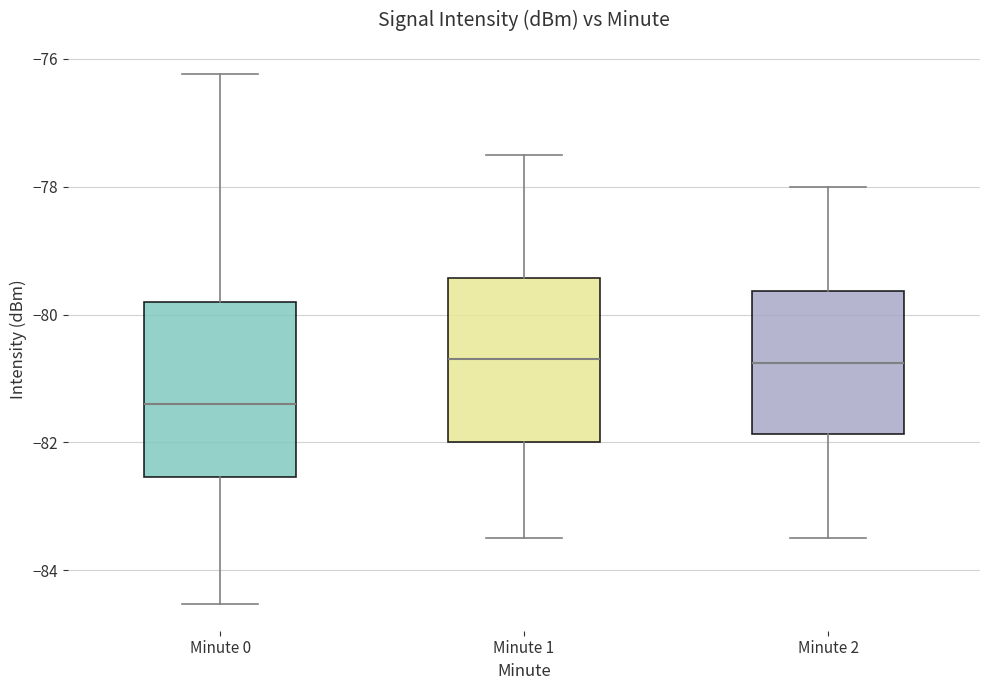

Reading left to right, read every box against the y-axis: the position of its median line, the range the box covers, and the ends of its whiskers. The values are not printed on the chart, so give them approximately, as read against the axis.

Minute 0: median -81.4, box -82.6 to -79.8, whiskers -84.6 to -76.2
Minute 1: median -80.6, box -82.0 to -79.4, whiskers -83.4 to -77.4
Minute 2: median -80.8, box -81.8 to -79.6, whiskers -83.4 to -78.0